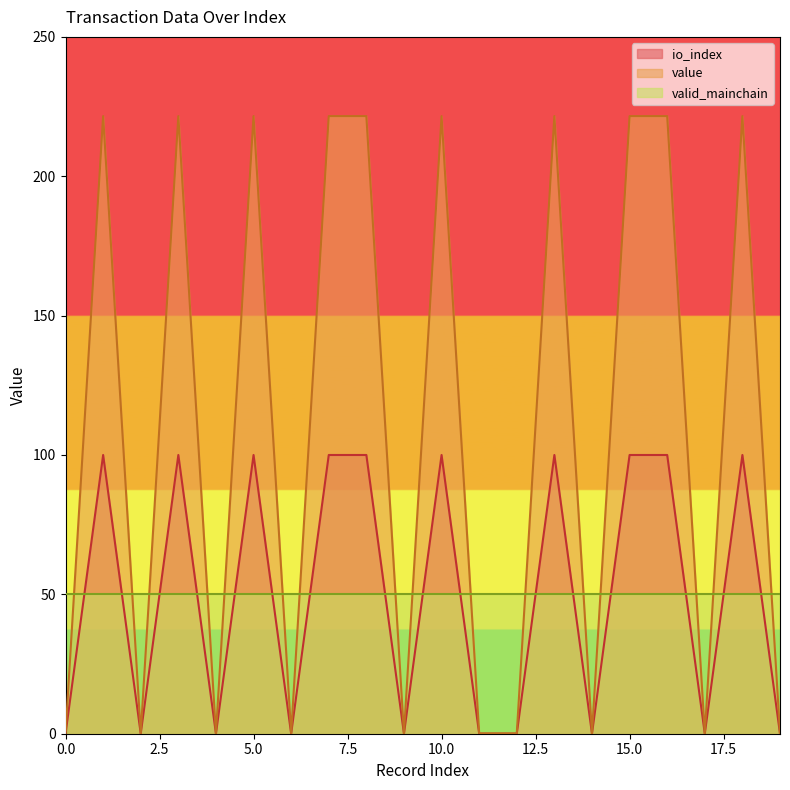

Which series has the largest range (max minus min)?

value